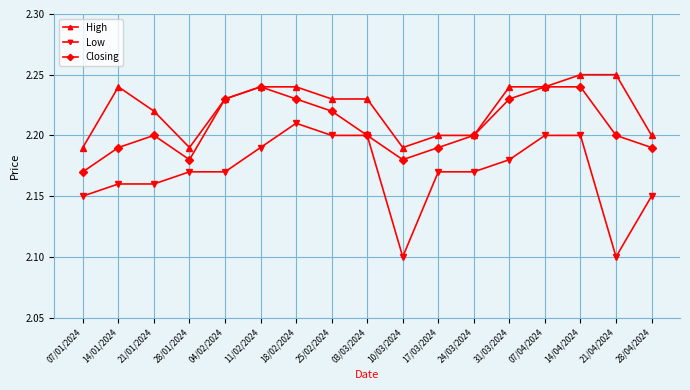

What is the difference between the second highest and minimum values in the Low series?

0.1